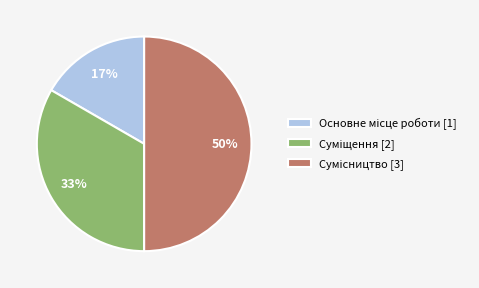

To the nearest percent, what is the average slice percentage?

33%